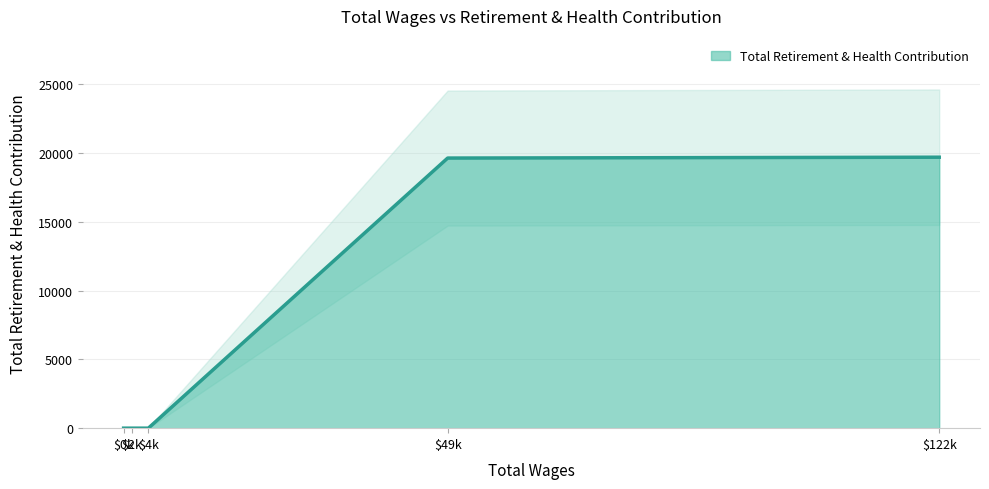

True or false: there are more than 1 points higher than both neighbors.

False